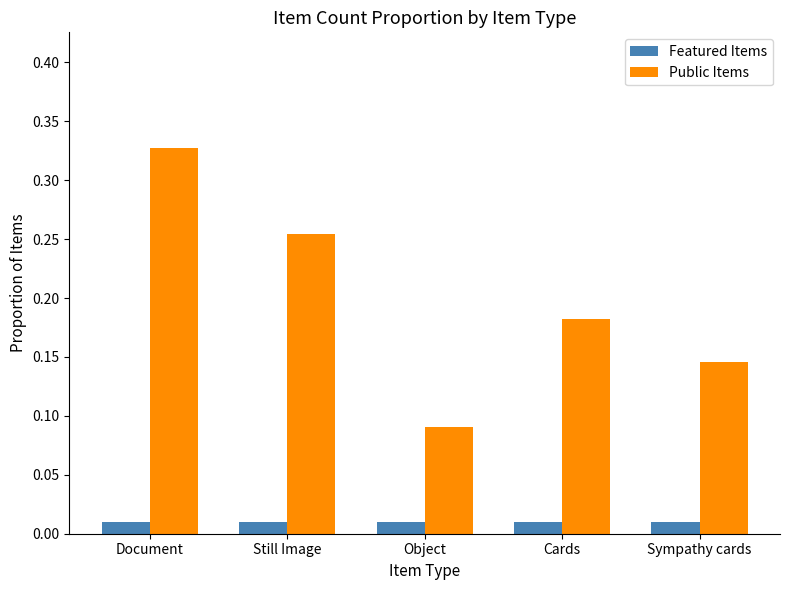

Which series changed the most between Still Image and Cards?

Public Items